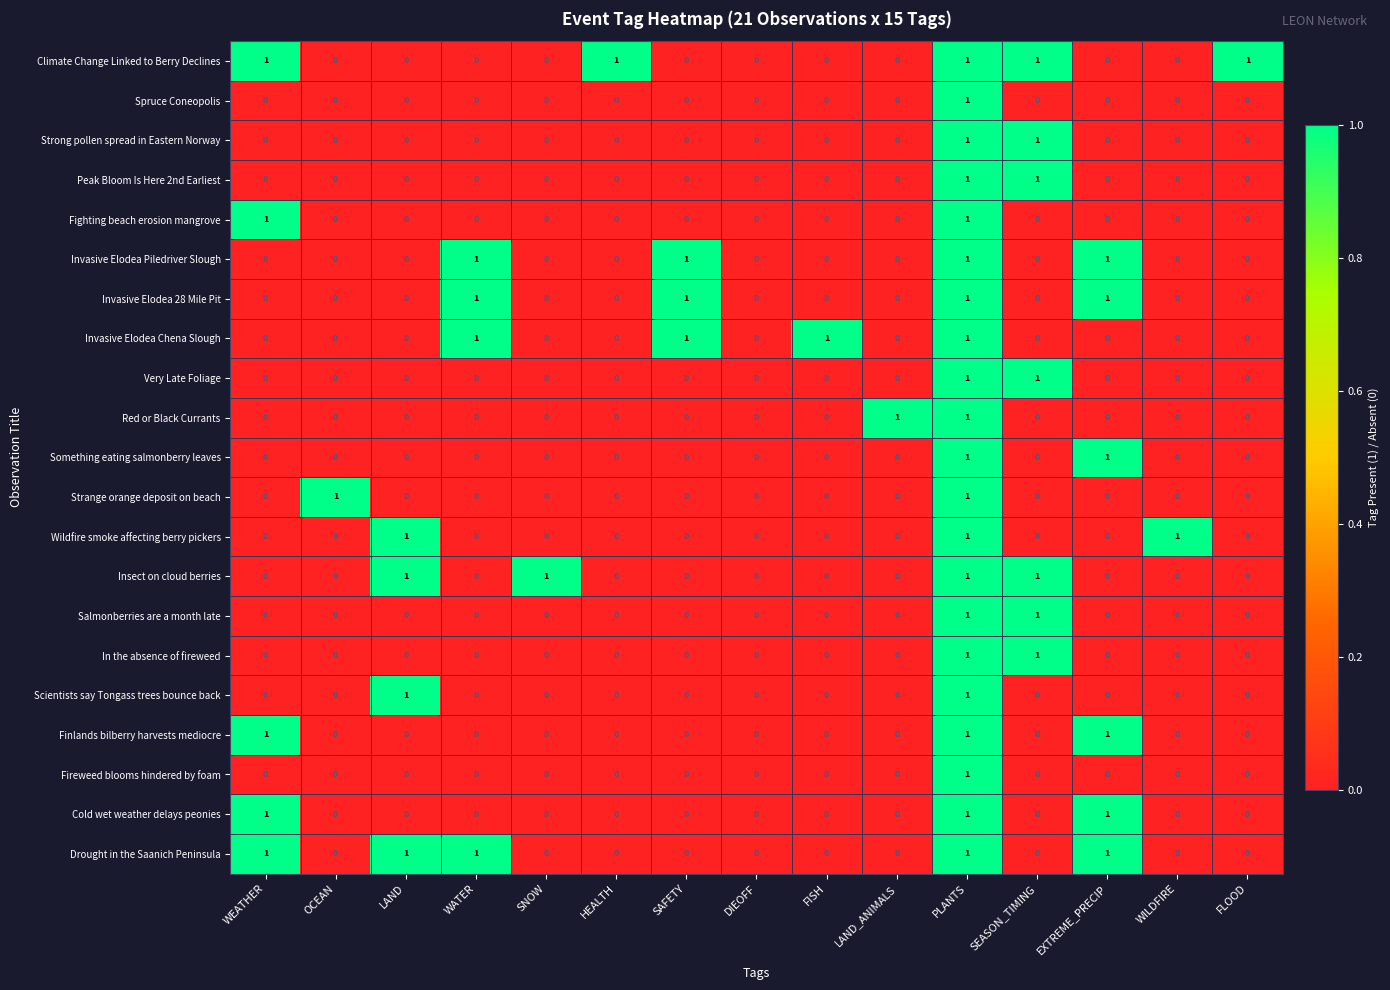

Count the Red or Black Currants values in the range 0 to 1.

15